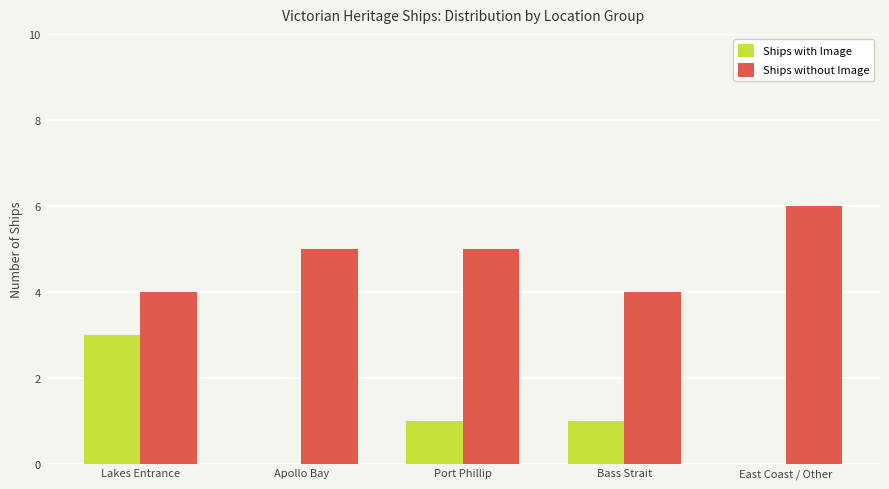

The Ships without Image series shows 1 at Bass Strait. True or false?

False